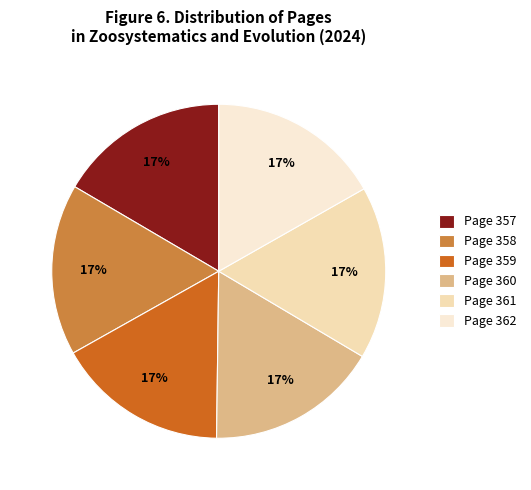

How many slices are in this pie chart?

6